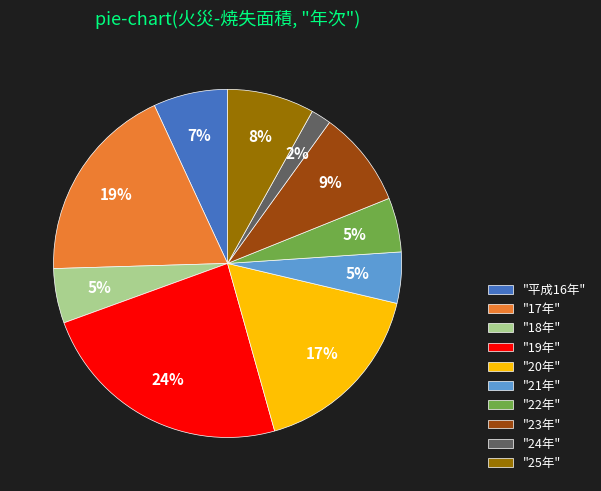

To the nearest percent, what is the average slice percentage?

10%